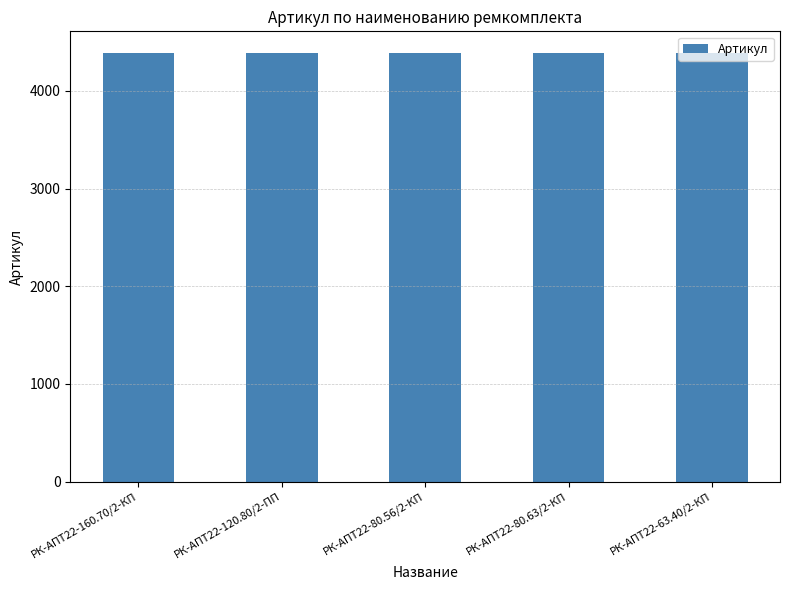

What is the ratio of the value at РК-АПТ22-80.56/2-КП to the value at РК-АПТ22-120.80/2-ПП?

1.0